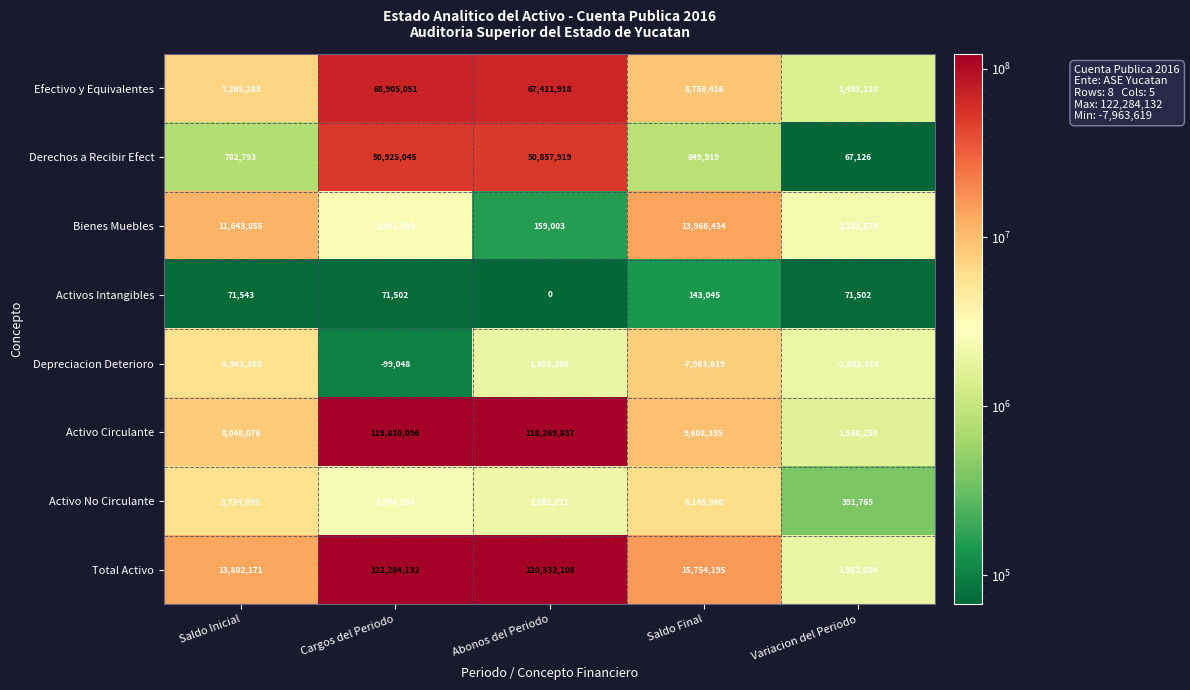

At which label is Activo Circulante closest to 60695177?

Saldo Final